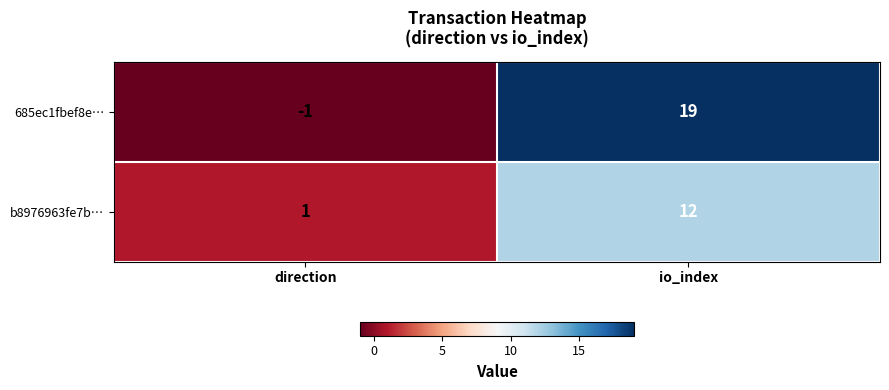

How many distinct data groups are displayed?

2